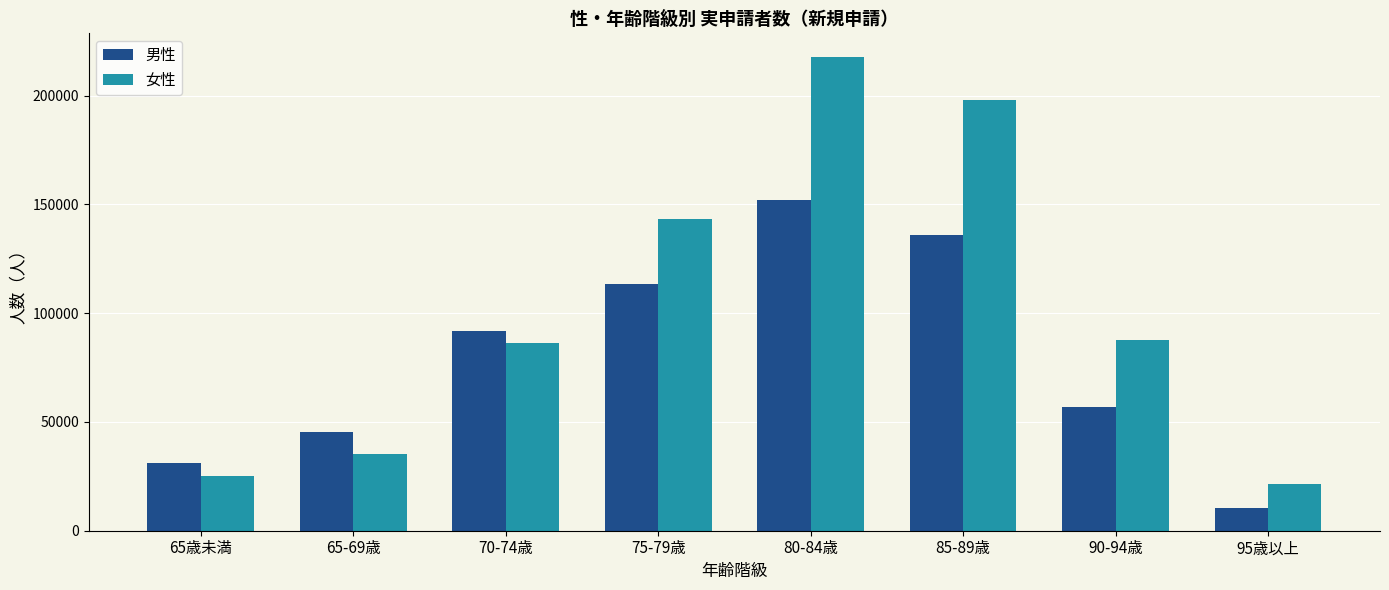

Does the chart contain any negative values?

No